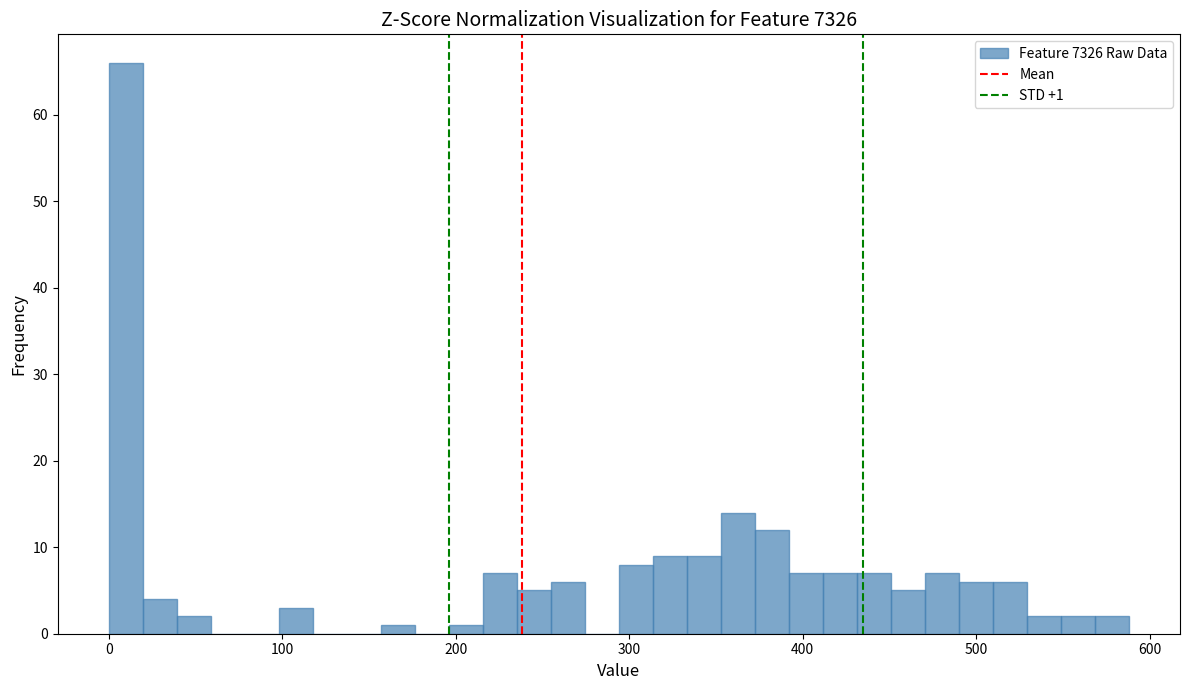

Read against the x-axis, roughly where is the centre of the tallest bar?

10